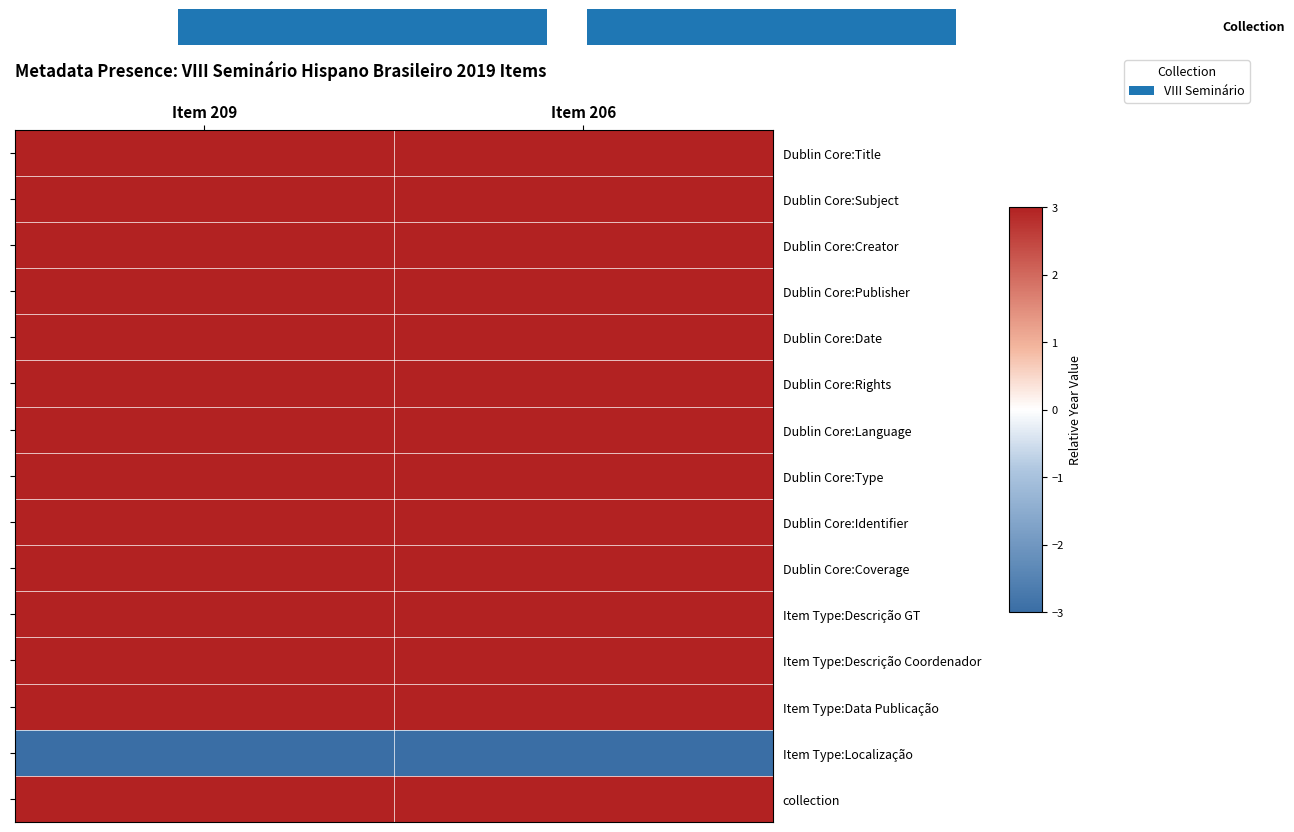

How many data points does each series have?

2